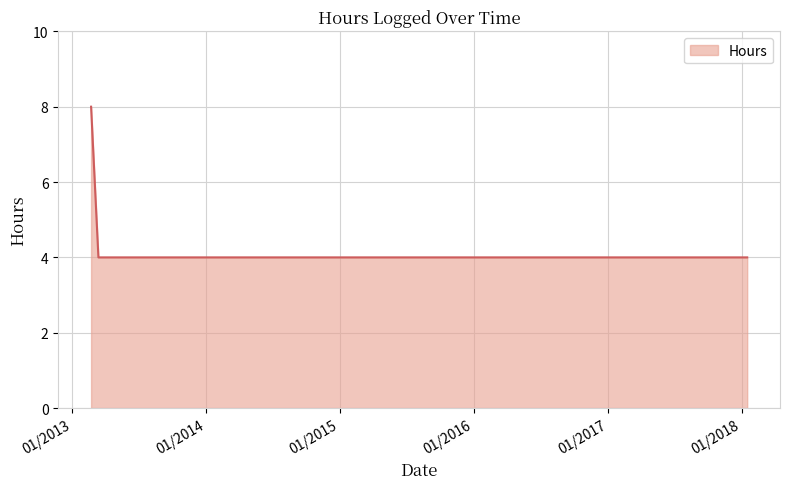

What is the maximum value shown in the chart?

8